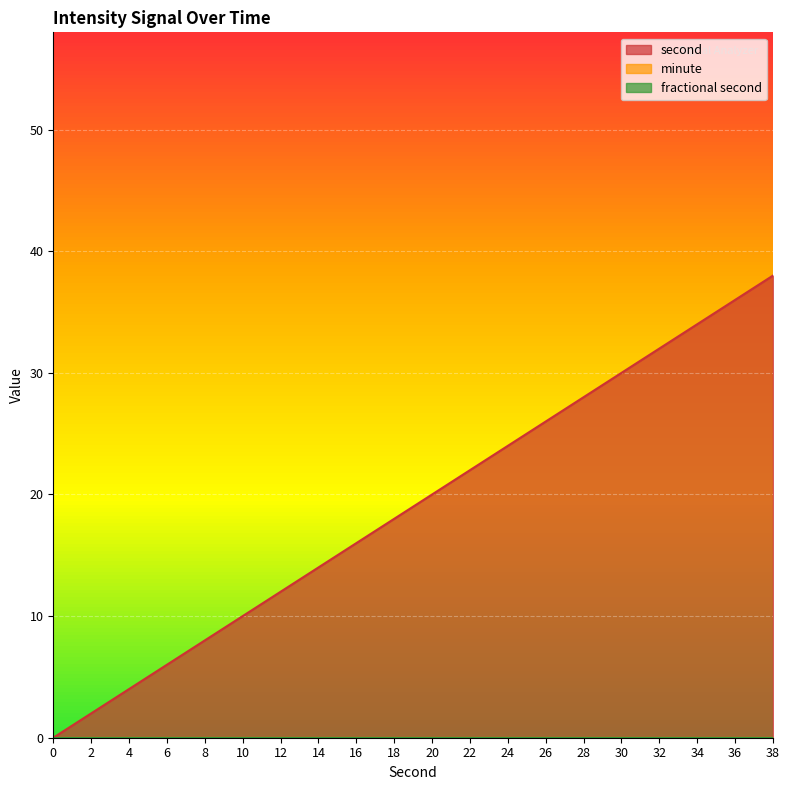

Between 10 and 12, which series saw the biggest shift?

second